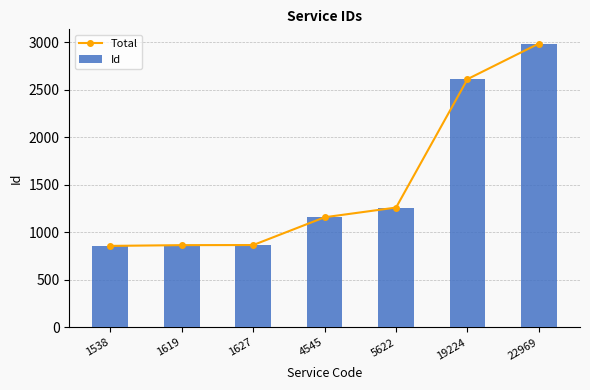

Which category has the lowest value in the Id series?

1538